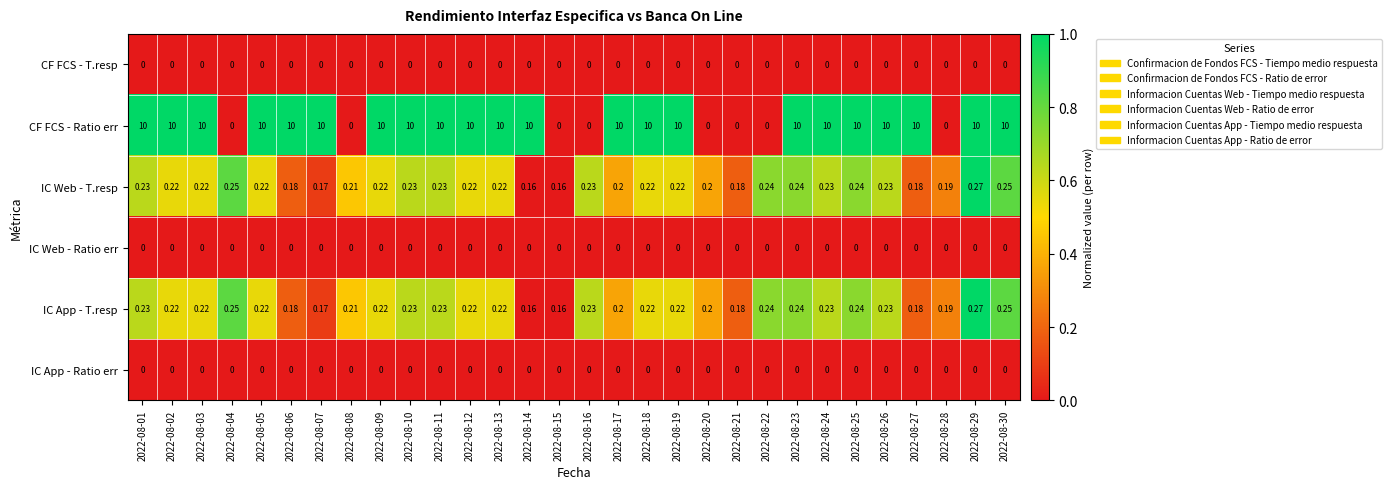

At how many categories does at least one series exceed 0?

30